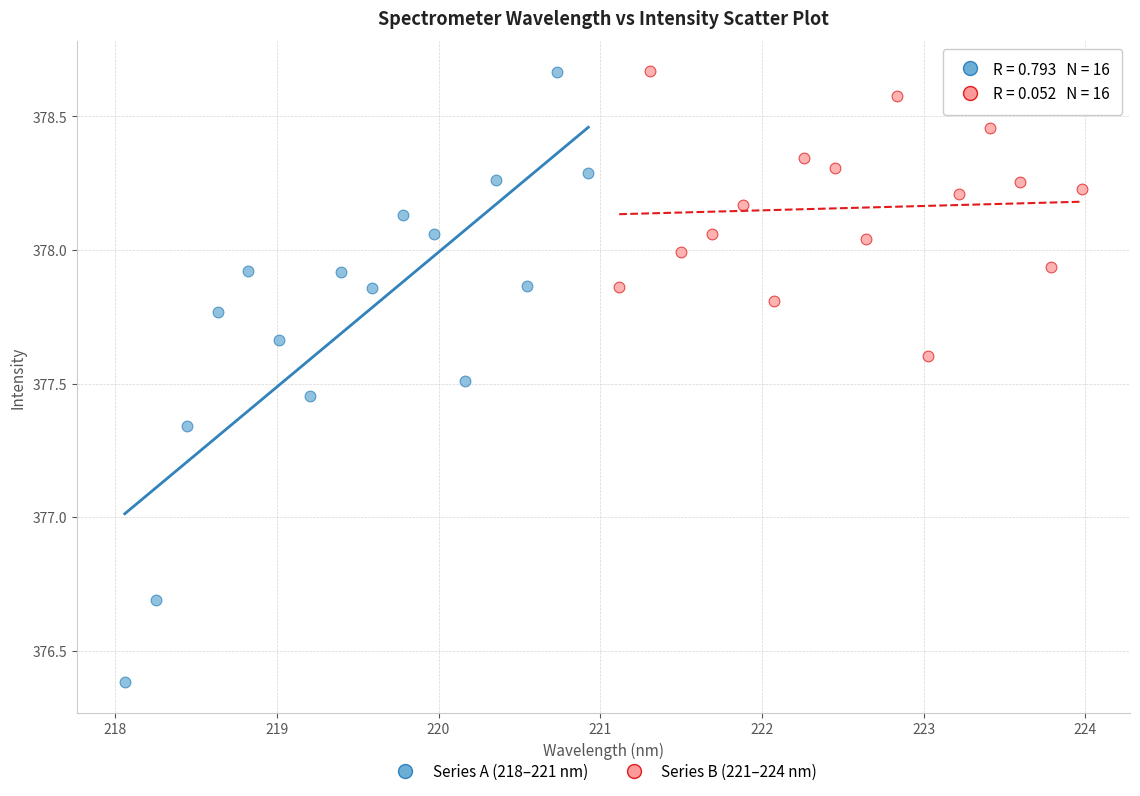

Which series contains the lowest Y value?

Series A (218–221 nm)